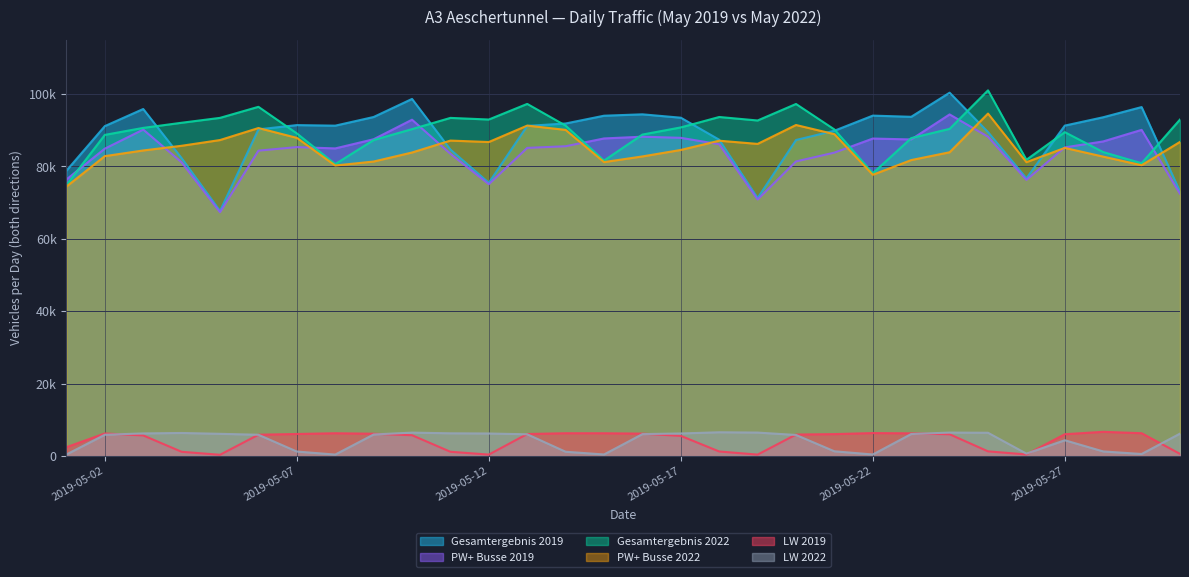

Reading left to right, what are all the values shown in this chart?

Gesamtergebnis 2019: 78809	91125	95852	82279	67687	90225	91404	91250	93644	98635	84652	75466	91181	91850	93998	94382	93447	87364	71248	87289	89850	94024	93698	100358	89480	76699	91266	93575	96385	73023
PW+ Busse 2019: 76375	84900	90170	81118	67351	84348	85326	84966	87495	92894	83485	75077	85107	85563	87718	88204	87890	86119	70862	81366	83805	87690	87442	94356	88197	76276	85250	86895	90090	72440
Gesamtergebnis 2022: 74847	88702	90636	92051	93403	96457	89115	80627	87281	90293	93394	92945	97261	91257	81605	88791	90766	93646	92679	97240	90199	78100	87812	90367	101007	81821	89455	83952	80871	92943
PW+ Busse 2022: 74429	82834	84400	85694	87277	90592	87882	80238	81343	83836	87127	86734	91267	90084	81186	82751	84543	87094	86211	91432	88902	77685	81744	83900	94591	81169	85106	82694	80320	86764
LW 2019: 2434	6225	5682	1161	336	5877	6078	6284	6149	5741	1167	389	6074	6287	6280	6178	5557	1245	386	5923	6045	6334	6256	6002	1283	423	6016	6680	6295	583
LW 2022: 418	5868	6236	6357	6126	5865	1233	389	5938	6457	6267	6211	5994	1173	419	6040	6223	6552	6468	5808	1297	415	6068	6467	6416	652	4349	1258	551	6179